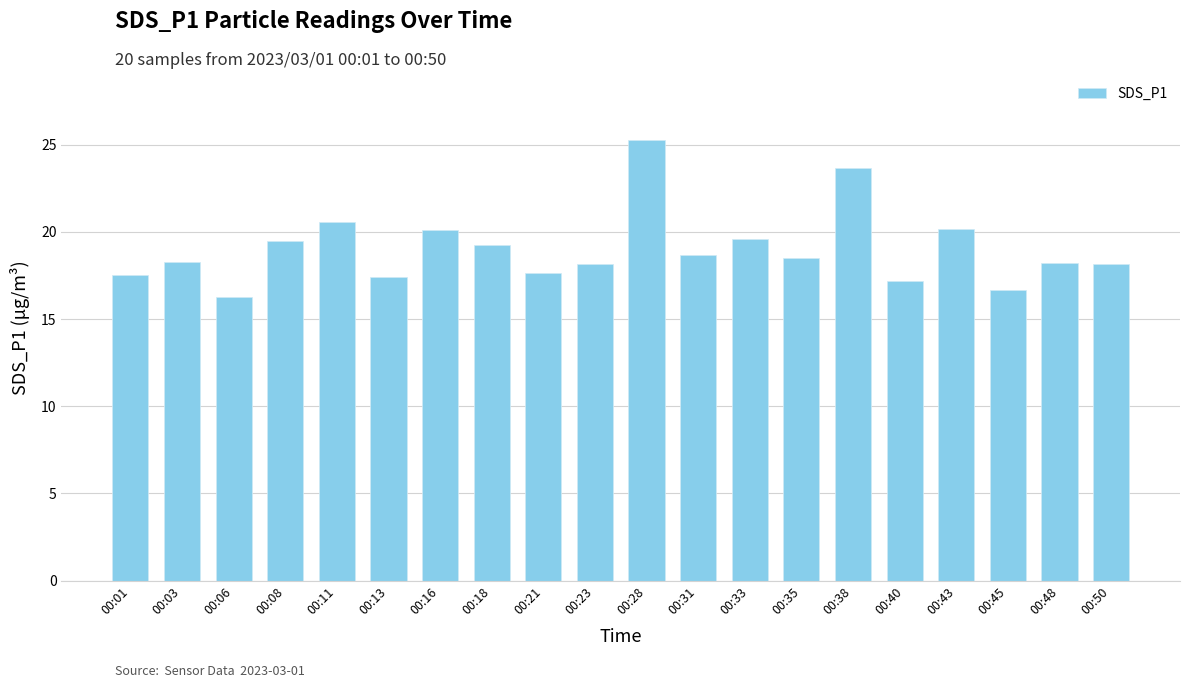

What is the average value?

19.0